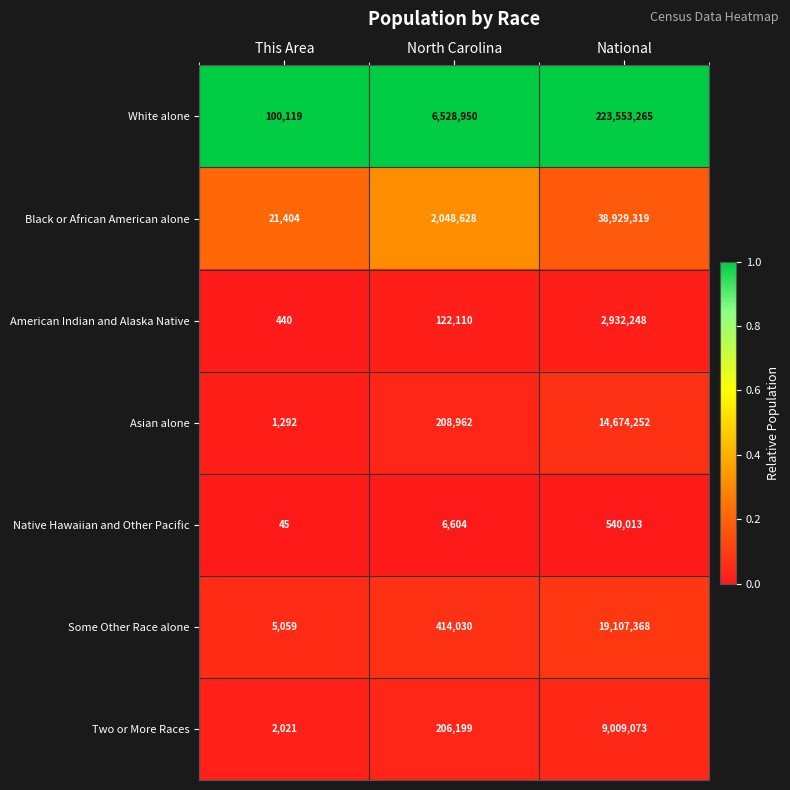

At North Carolina, list the series in order from largest to smallest.

White alone, Black or African American alone, Some Other Race alone, Asian alone, Two or More Races, American Indian and Alaska Native, Native Hawaiian and Other Pacific